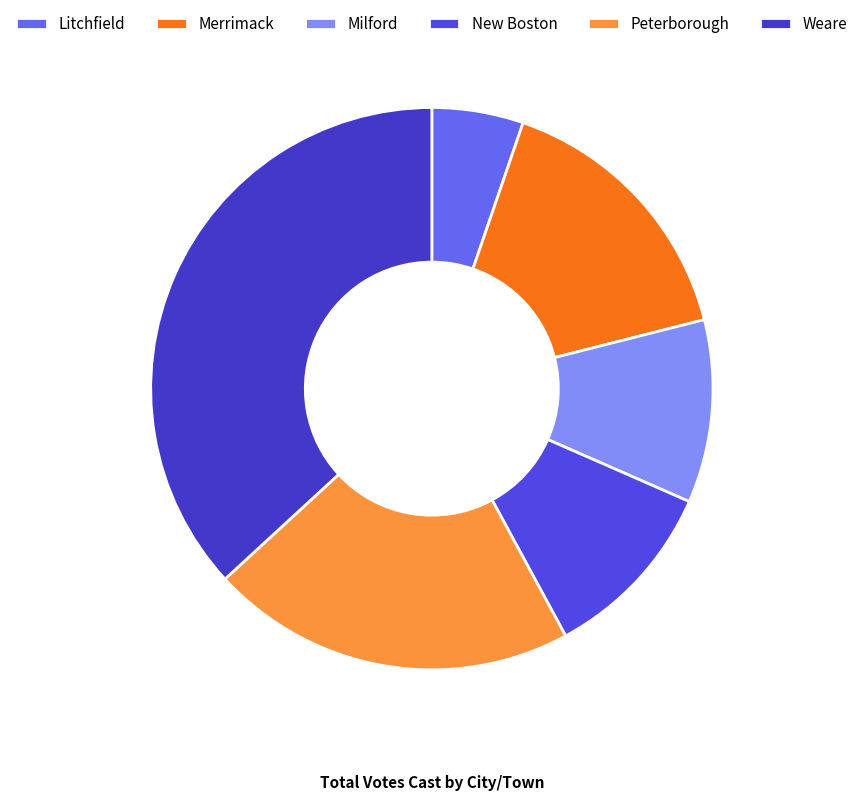

How many slices are in this pie chart?

6